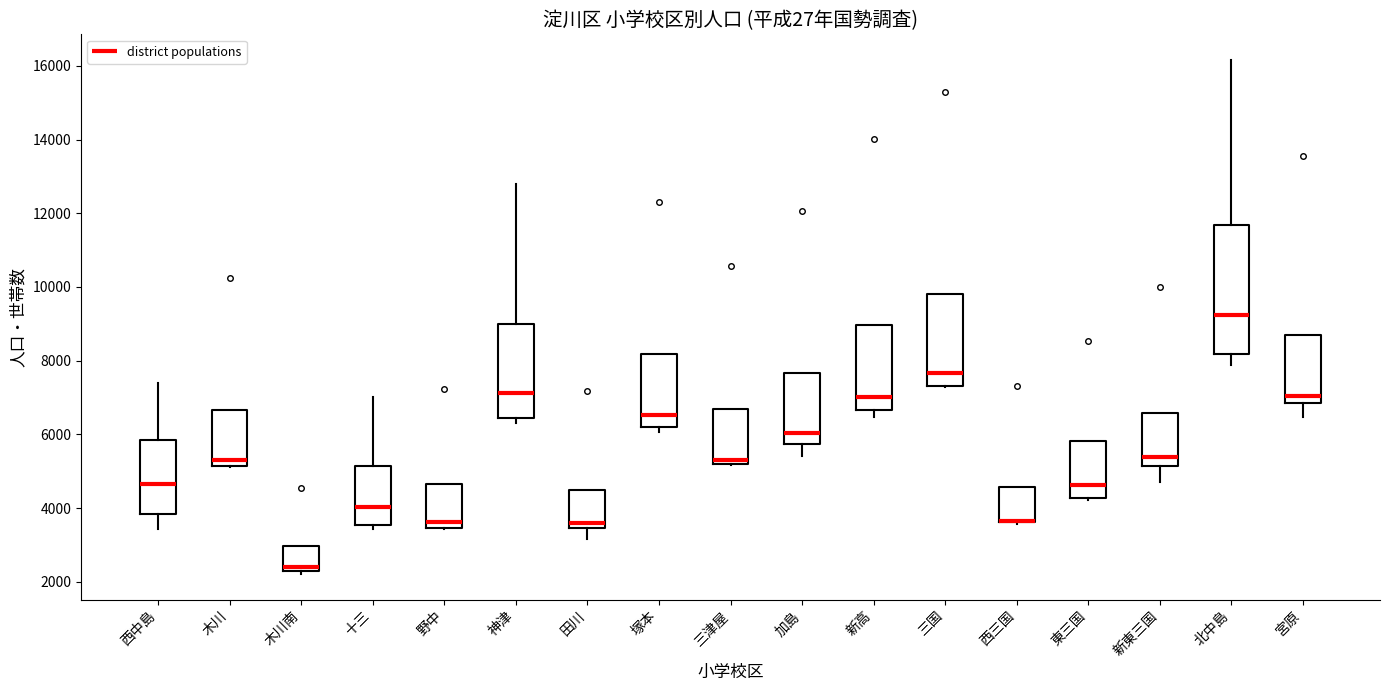

Reading left to right, read every box against the y-axis: the position of its median line, the range the box covers, and the ends of its whiskers. The values are not printed on the chart, so give them approximately, as read against the axis.

西中島: median 4600, box 3800 to 5800, whiskers 3400 to 7400
木川: median 5400, box 5200 to 6600, whiskers 5200 to 6600
木川南: median 2400, box 2200 to 3000, whiskers 2200 (just below the box's lower edge) to 3000
十三: median 4000, box 3600 to 5200, whiskers 3400 to 7000
野中: median 3600, box 3400 to 4600, whiskers 3400 to 4600
神津: median 7200, box 6400 to 9000, whiskers 6400 (just below the box's lower edge) to 12800
田川: median 3600, box 3400 to 4400, whiskers 3200 to 4400
塚本: median 6600, box 6200 to 8200, whiskers 6000 to 8200
三津屋: median 5200 (just above the box's lower edge), box 5200 to 6600, whiskers 5200 to 6600
加島: median 6000, box 5800 to 7600, whiskers 5400 to 7600
新高: median 7000, box 6600 to 9000, whiskers 6400 to 9000
三国: median 7600, box 7400 to 9800, whiskers 7200 to 9800
西三国: median 3600 (drawn on the box's lower edge), box 3600 to 4600, whiskers 3600 to 4600
東三国: median 4600, box 4200 to 5800, whiskers 4200 (just below the box's lower edge) to 5800
新東三国: median 5400, box 5200 to 6600, whiskers 4800 to 6600
北中島: median 9200, box 8200 to 11600, whiskers 7800 to 16200
宮原: median 7000, box 6800 to 8800, whiskers 6400 to 8800